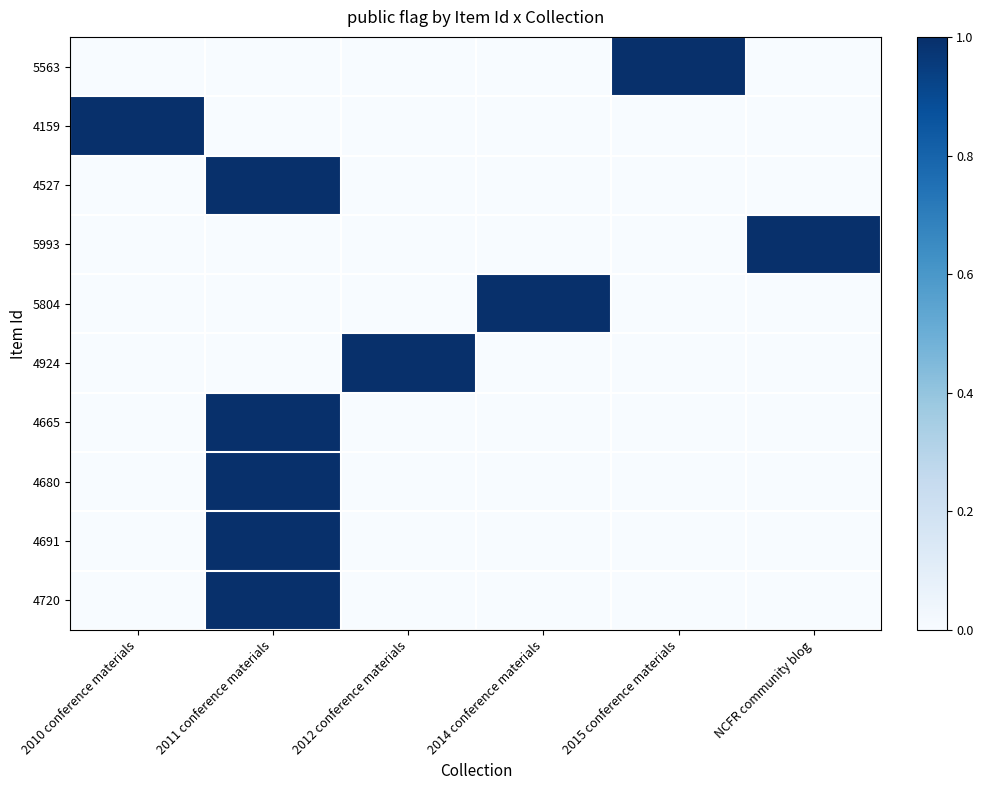

How many distinct data groups are displayed?

10